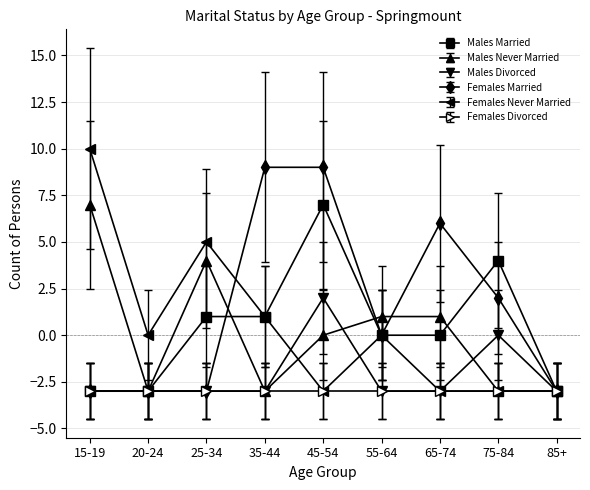

What position from the left is 20-24?

2